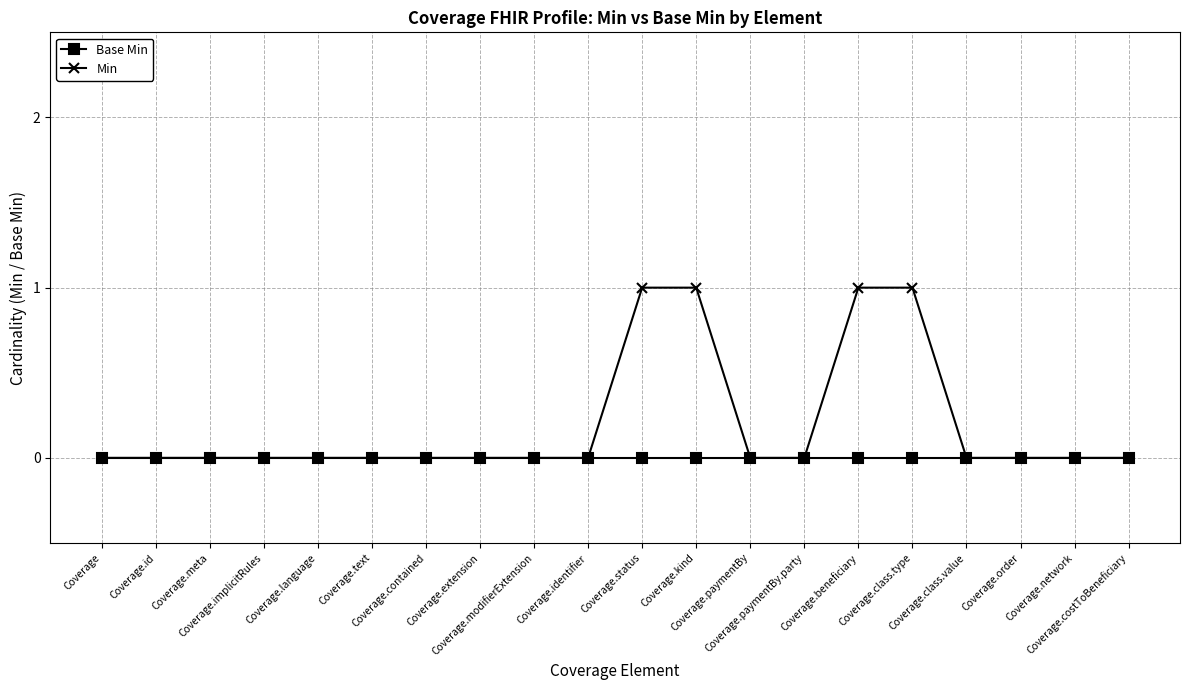

Which series has the largest total across all categories?

Min